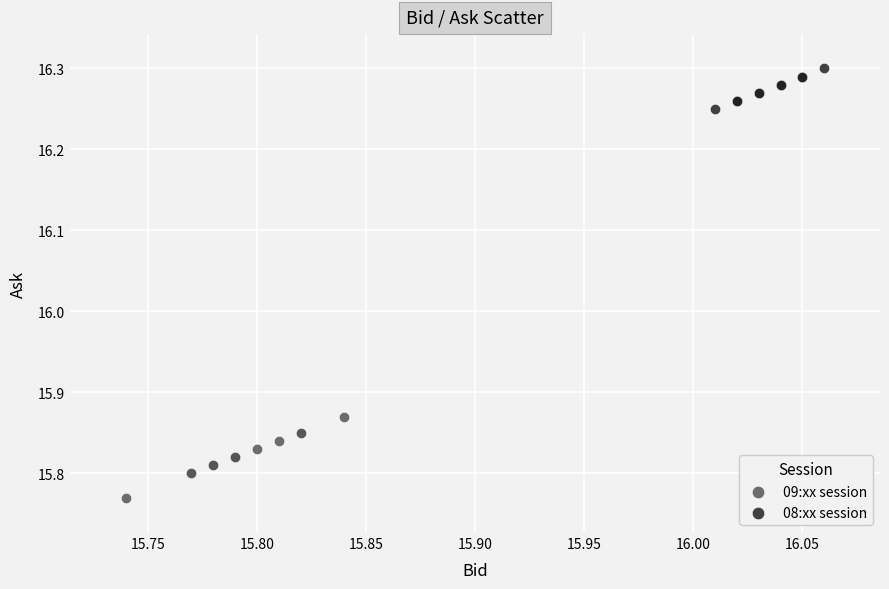

Which series has the widest spread of Y values?

09:xx session